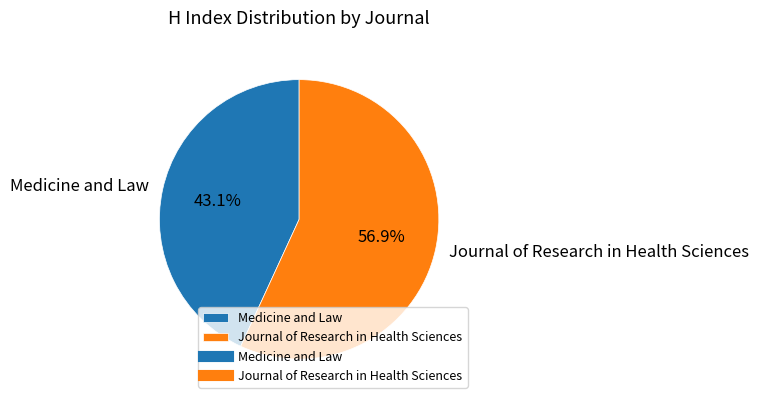

Combined, what portion of the pie is Journal of Research in Health Sciences and Medicine and Law?

100.0%